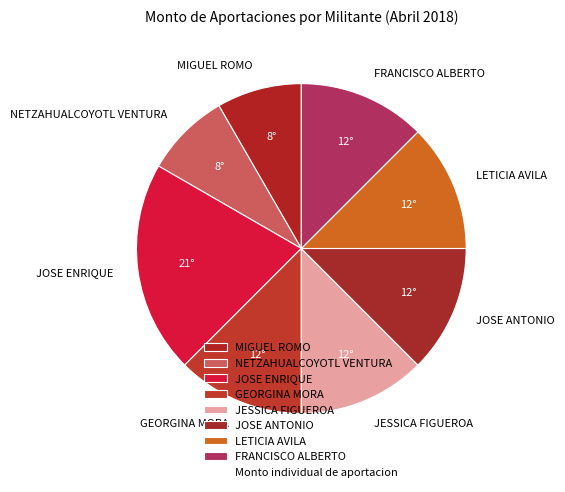

Is it true that GEORGINA MORA is 25% of the pie?

False